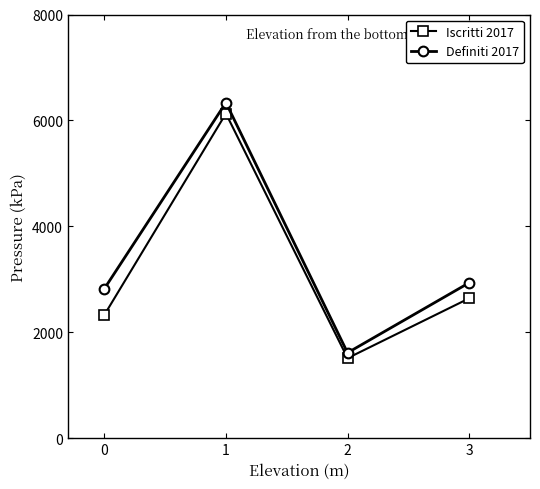

What is the smallest value displayed?

1511